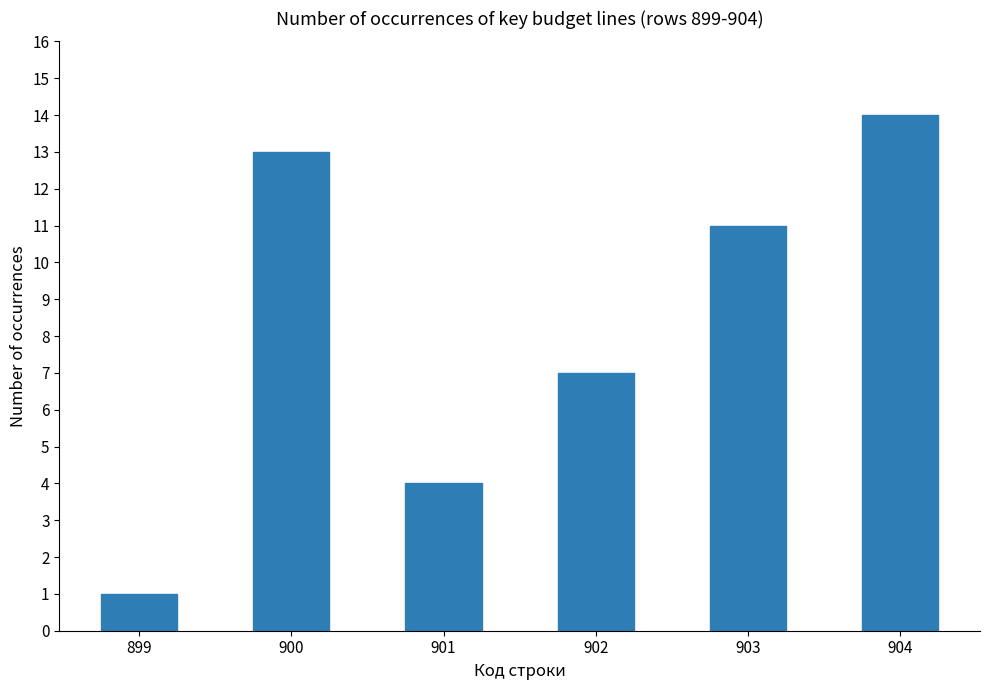

What is the value of the 4th bar from the left?

7